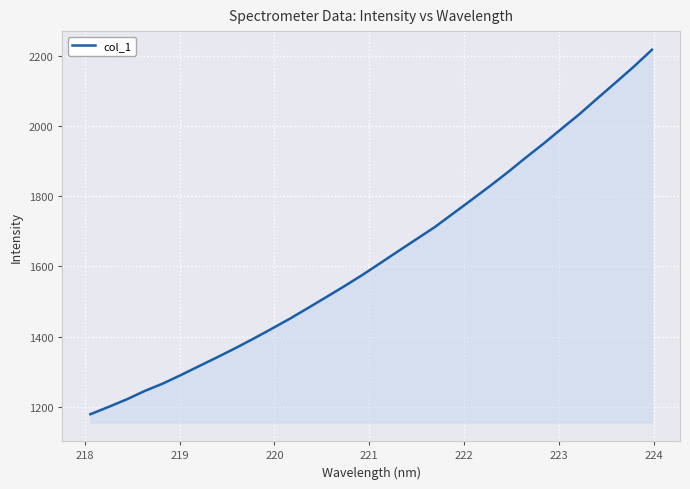

What is the greatest value displayed?

2216.5